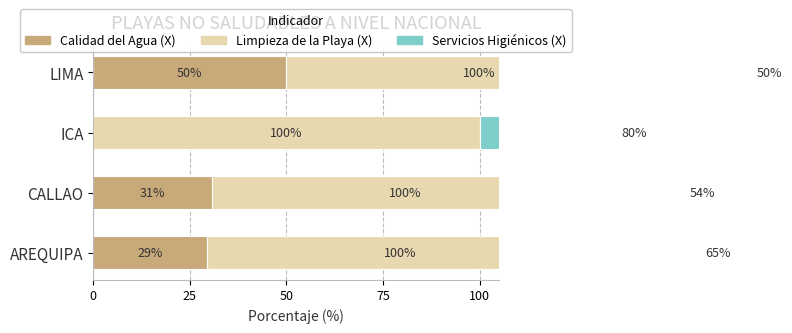

At how many categories does at least one series exceed 42?

4